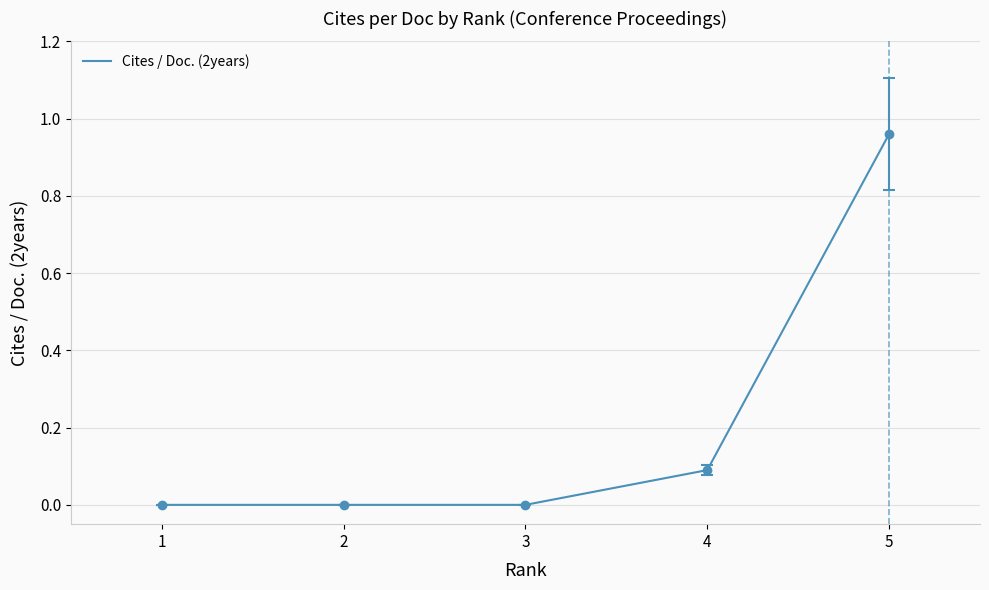

What is the sum of all values?

1.1